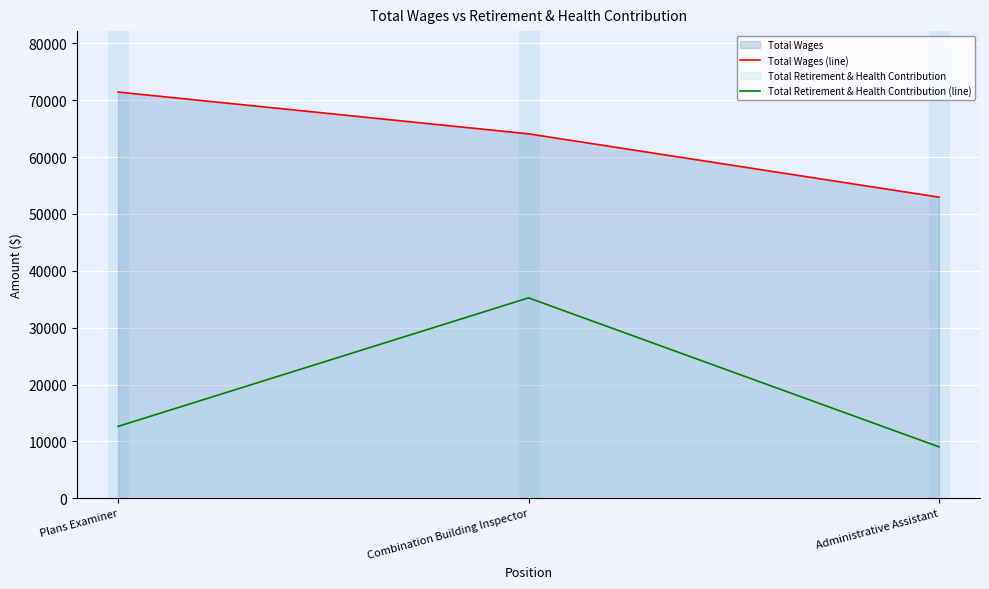

Which series changed the most between Plans Examiner and Combination Building Inspector?

Total Retirement & Health Contribution (line)